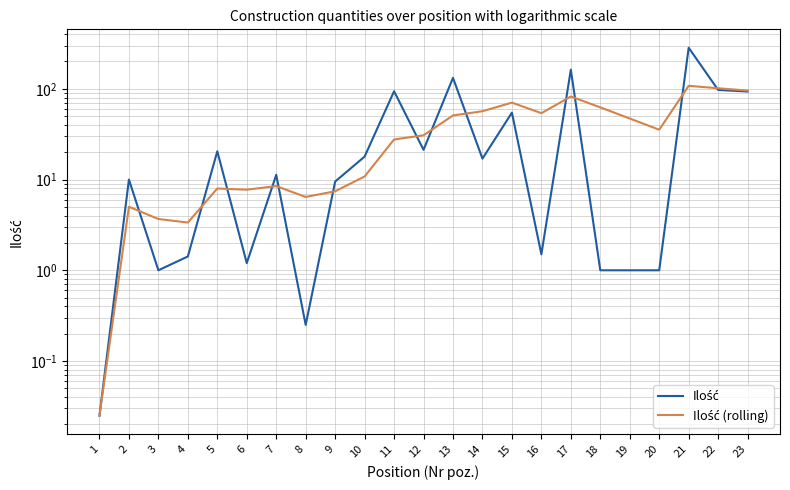

What is the difference between the maximum and minimum values in the Ilość series?

283.6